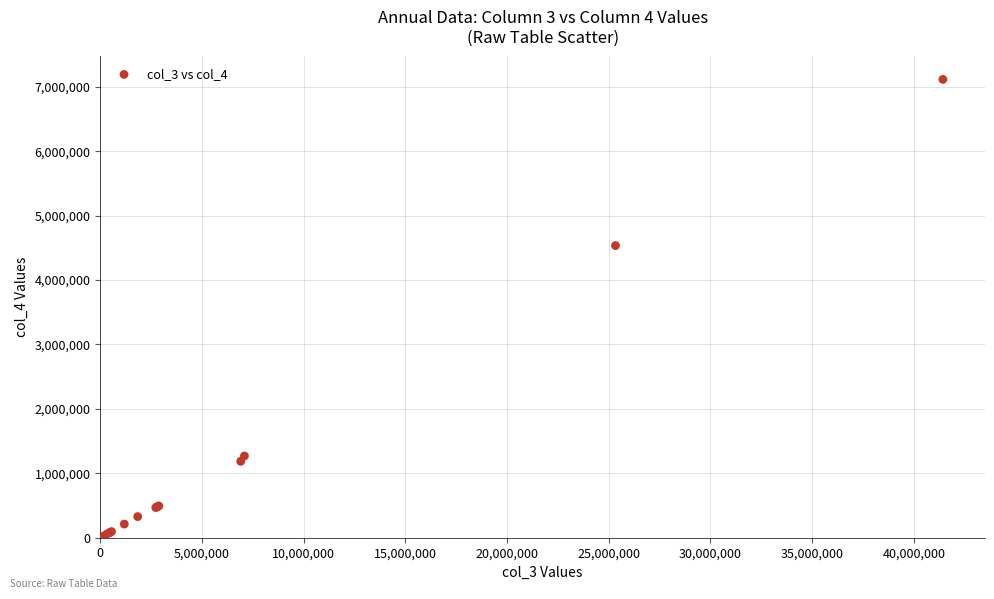

What Y value in the scatter plot is closest to 3559068?

4534189.0